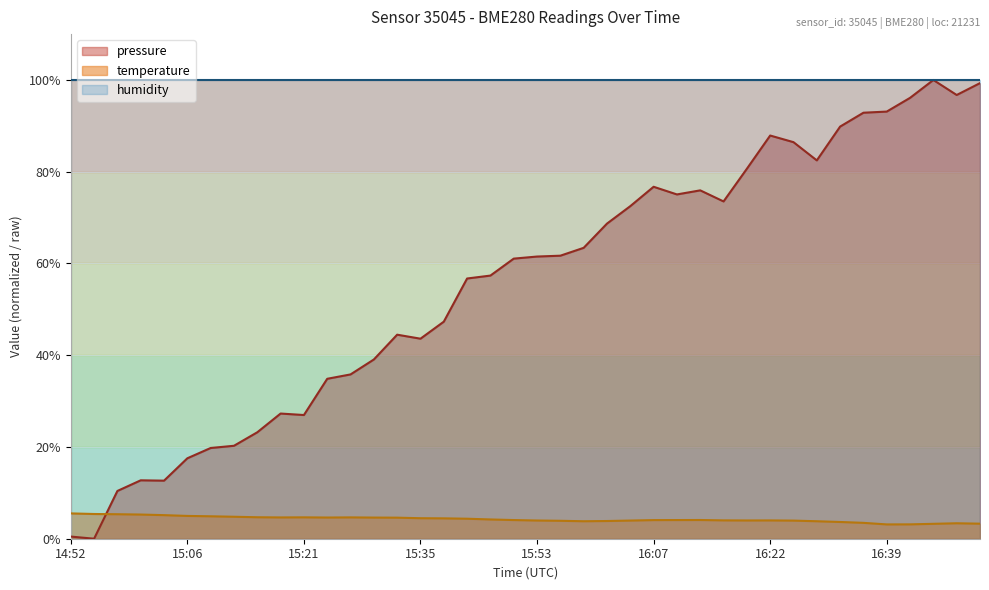

What is the label of the 2nd point from the right?

16:47